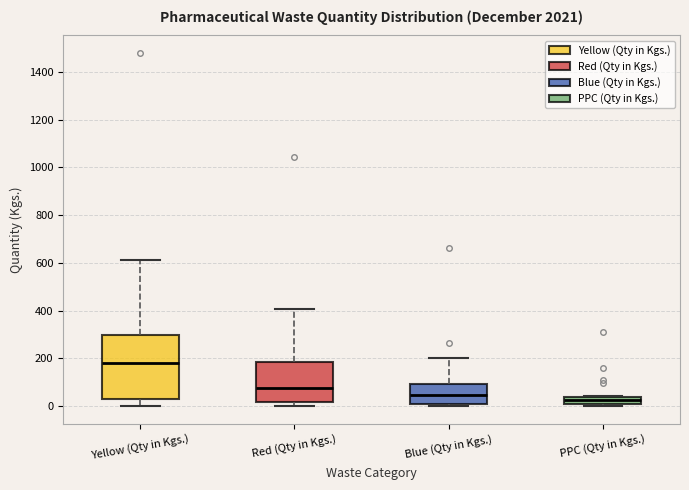

Reading left to right, transcribe this box plot: for each box, give where its median line is, the range the box spans, and where its two whiskers end, as read against the y-axis. The values are not printed on the chart, so give them approximately, as read against the axis.

Yellow (Qty in Kgs.): median 180, box 40 to 300, whiskers 0 to 620
Red (Qty in Kgs.): median 80, box 20 to 180, whiskers 0 to 400
Blue (Qty in Kgs.): median 40, box 20 to 100, whiskers 0 to 200
PPC (Qty in Kgs.): median 20, box 0 to 40, whiskers 0 (just below the box's lower edge) to 40